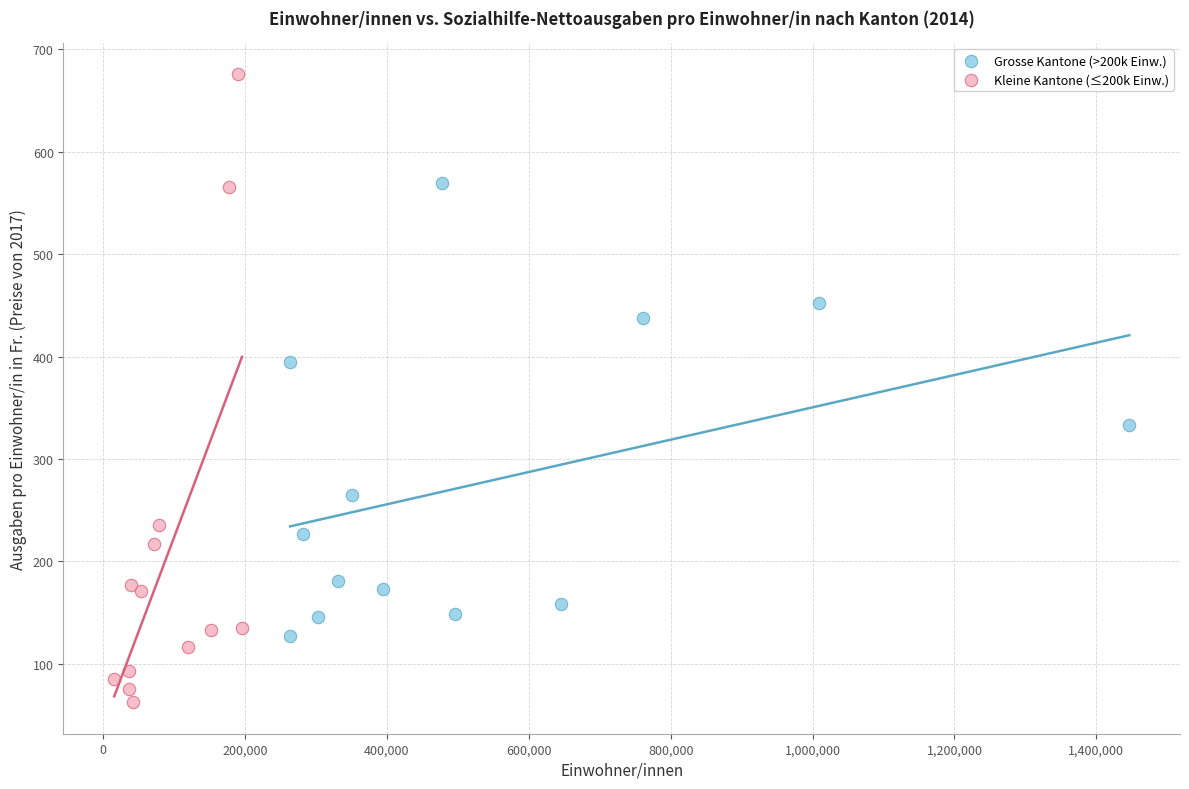

Which series contains the lowest Y value?

Kleine Kantone (≤200k Einw.)